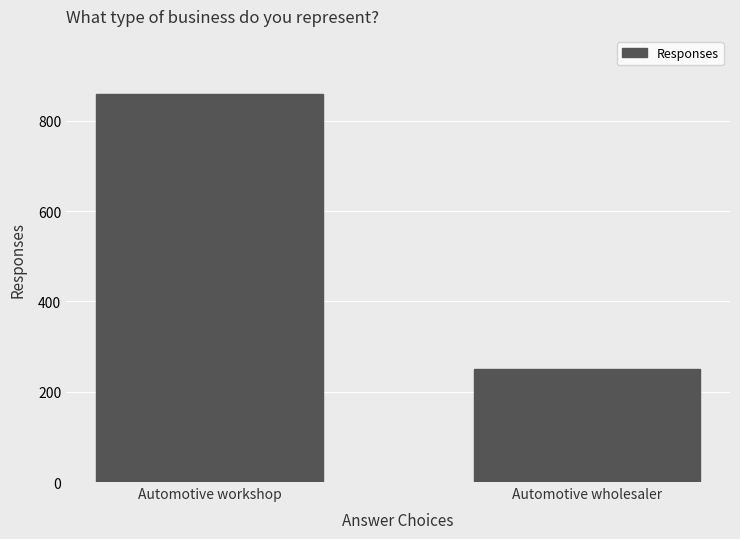

True or false: the data shows 118 at Automotive wholesaler.

False